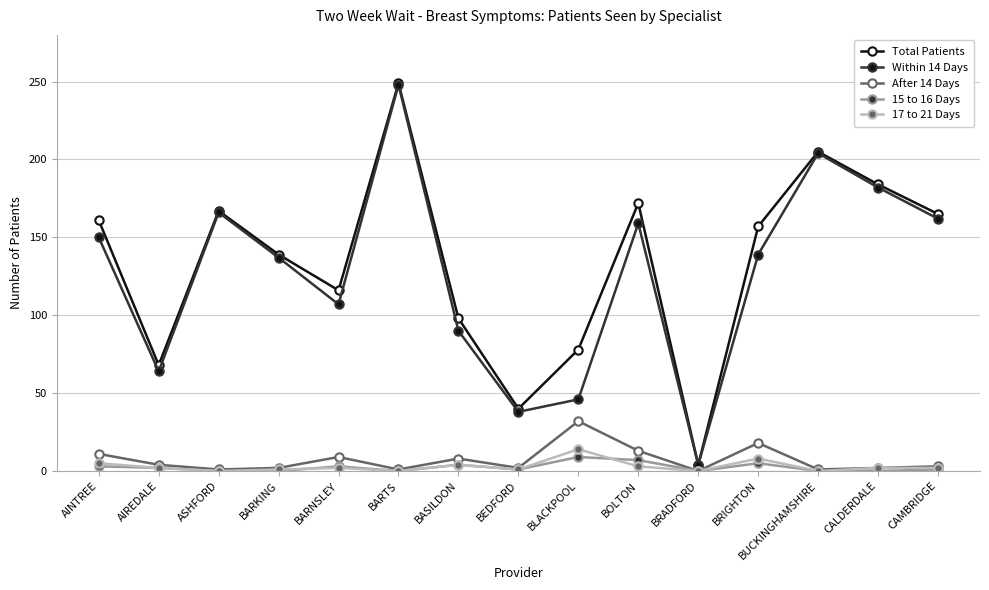

What is the total value across all series at BARNSLEY?

237